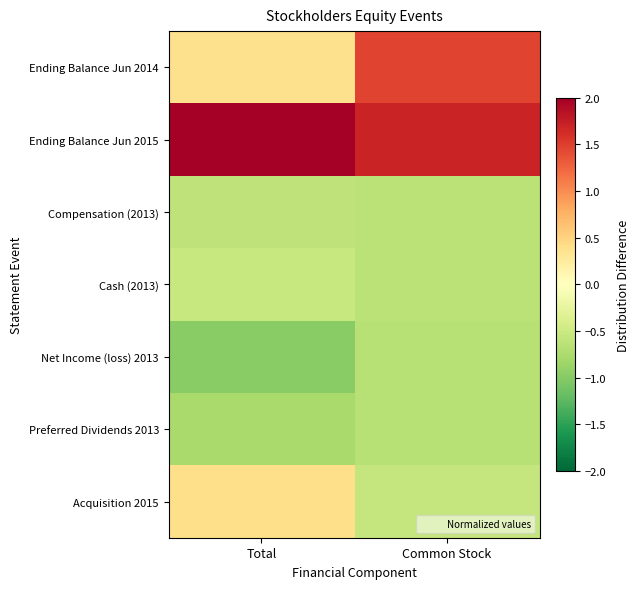

How many data points does each series have?

2